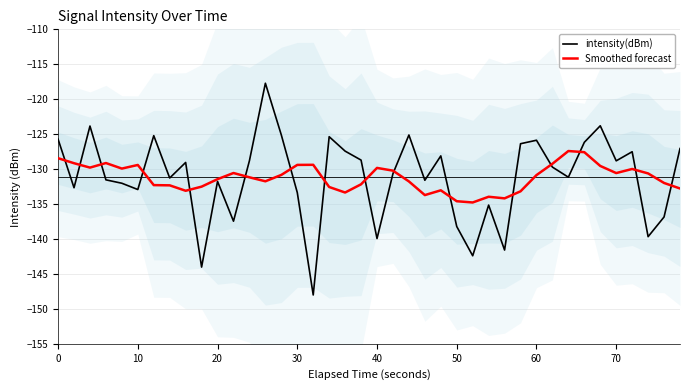

Is it true that Smoothed forecast equals -192.5 at 30?

False